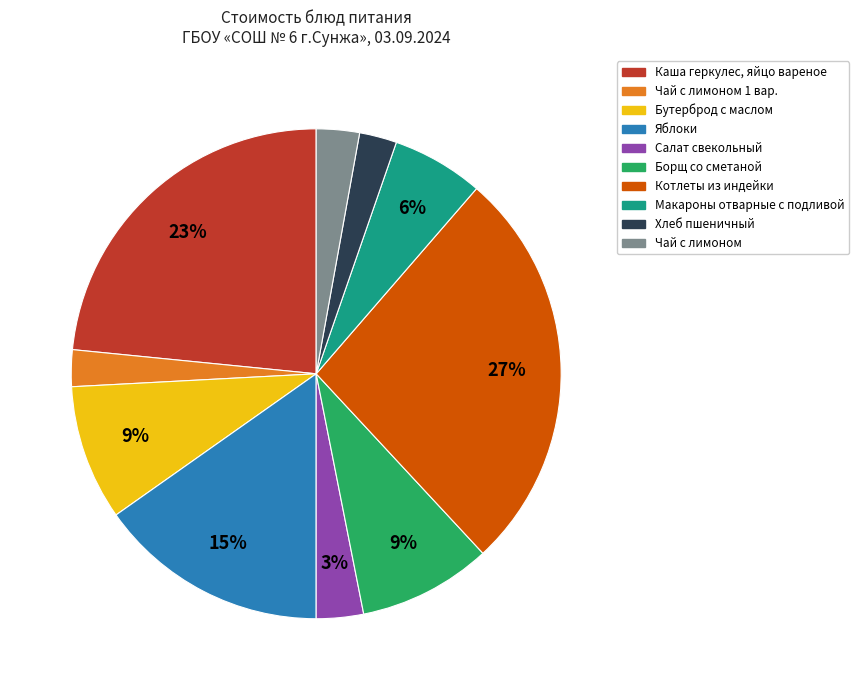

Count the number of slices in the pie.

10